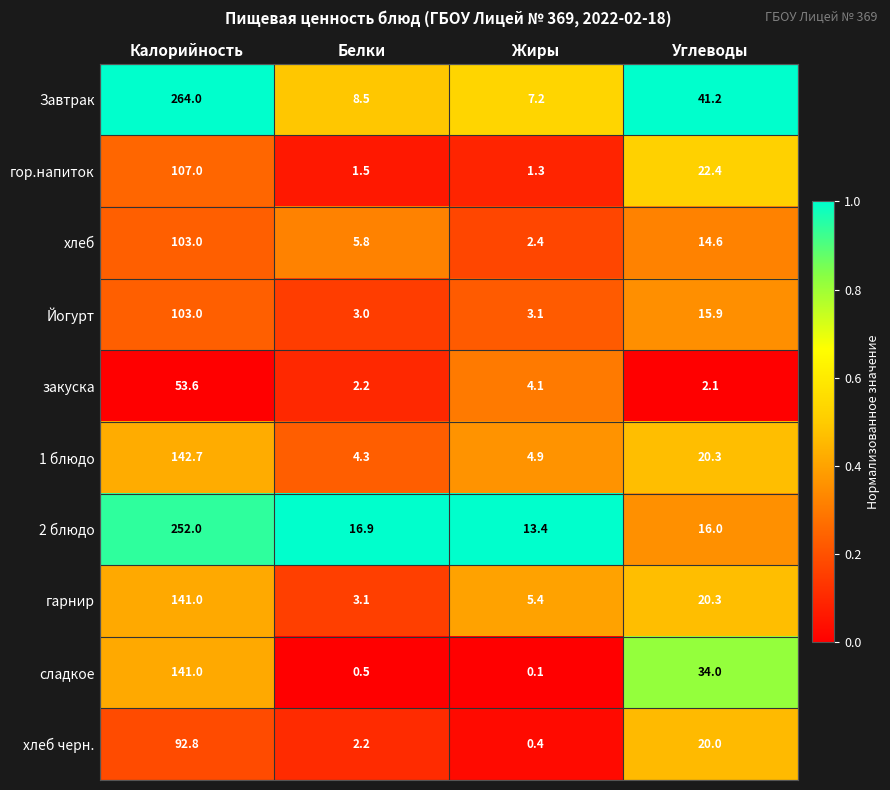

What is the spread (max minus min) of values at Калорийность?

210.4